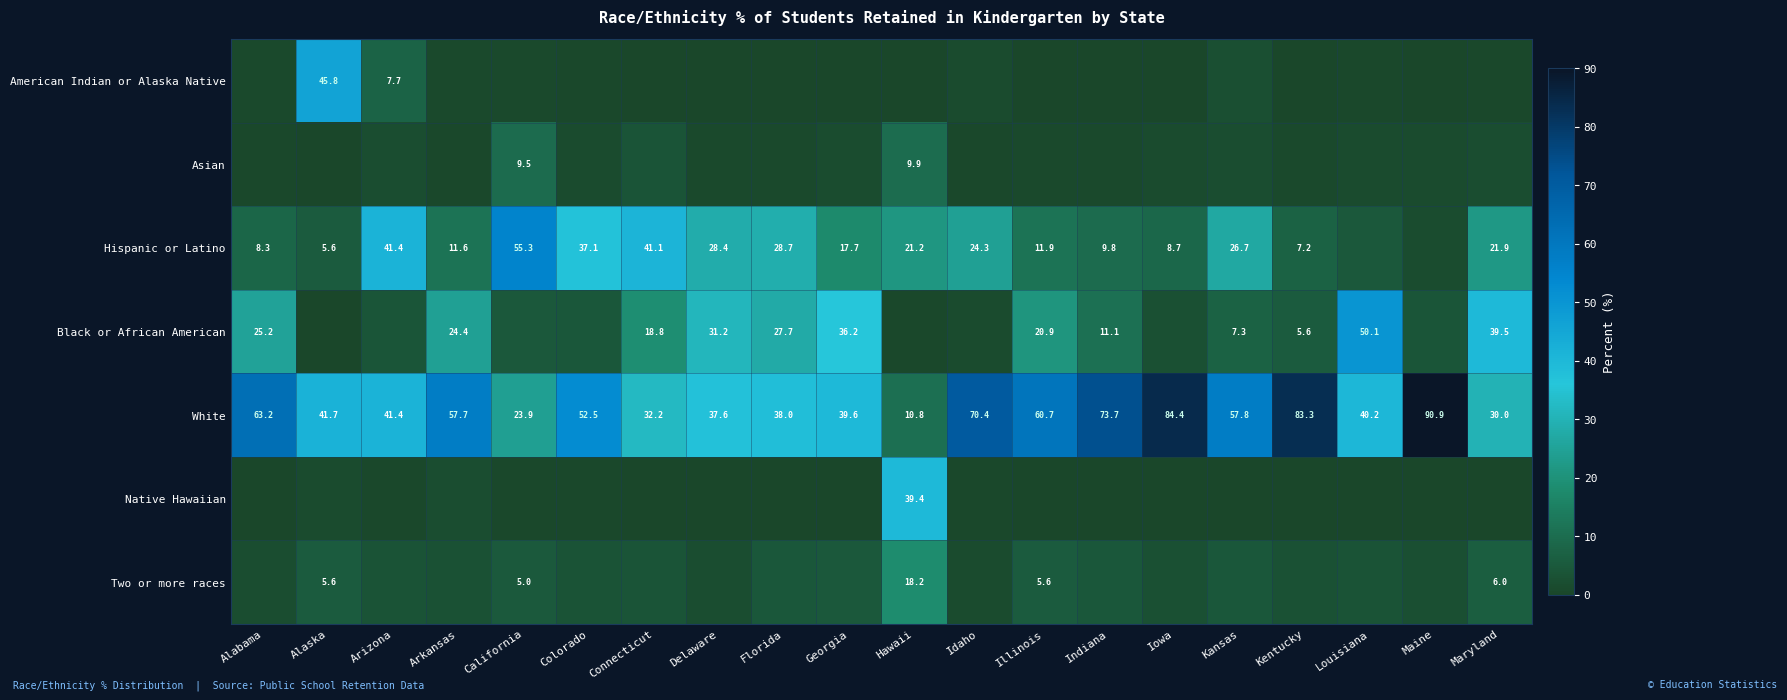

Where does the Two or more races series first go above 3?

Alaska